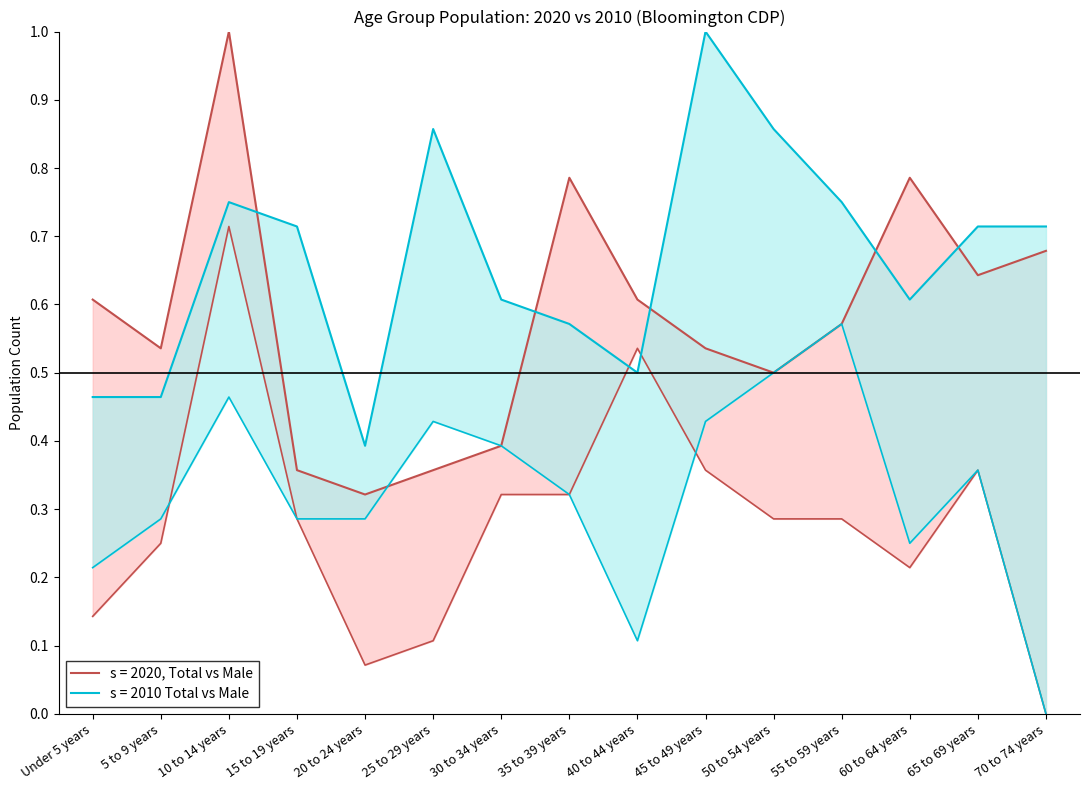

What is the difference between the maximum and minimum values in the 2020 Total (upper) series?

0.7